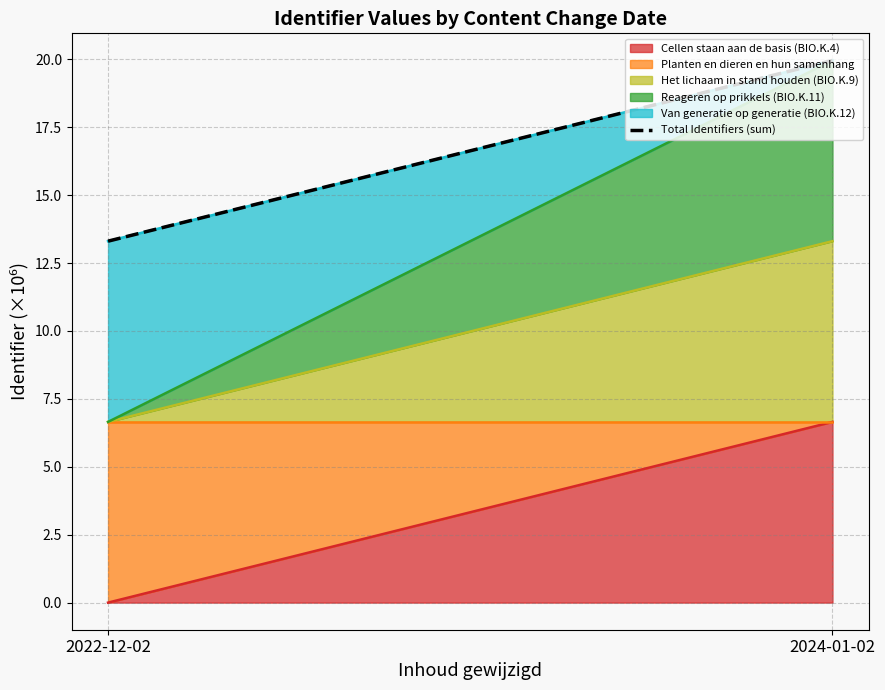

The chart shows a value of 13.3 at 2022-12-02. True or false?

True